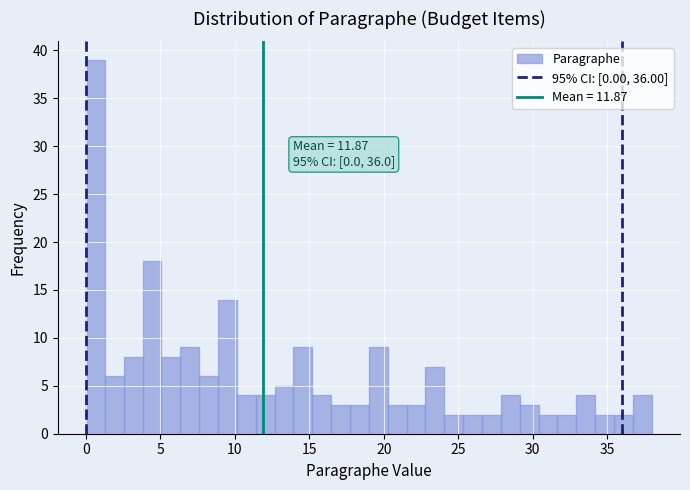

Around what value on the x-axis is the tallest bar? Give the approximate position of its centre, as read against the axis.

0.5